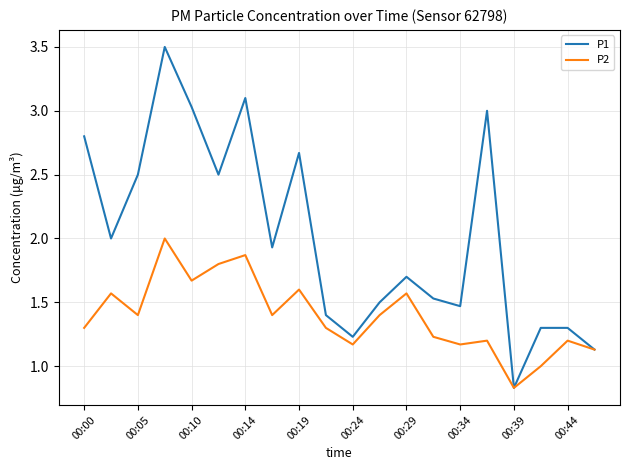

What is the maximum value for P2?

2.0